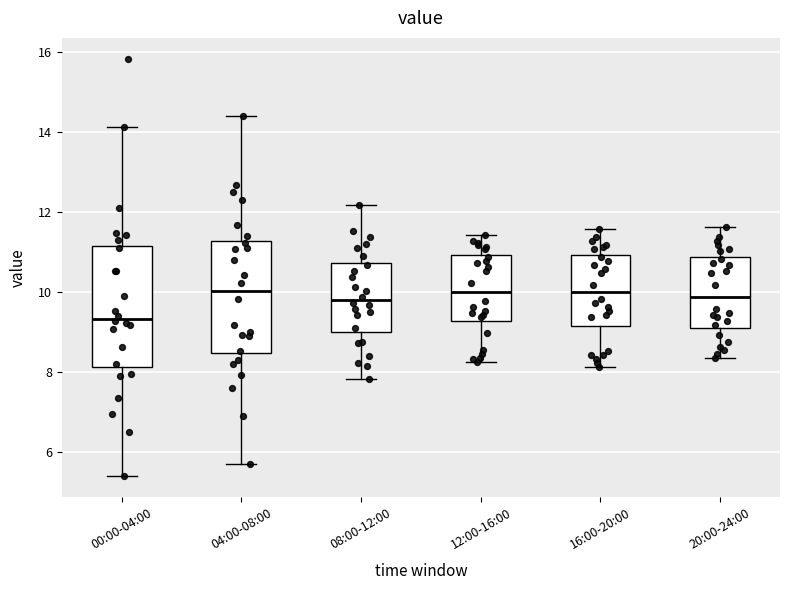

Where is the lower edge of the box for 16:00-20:00 on the y-axis? The values are not printed on the chart, so give them approximately, as read against the axis.

9.2